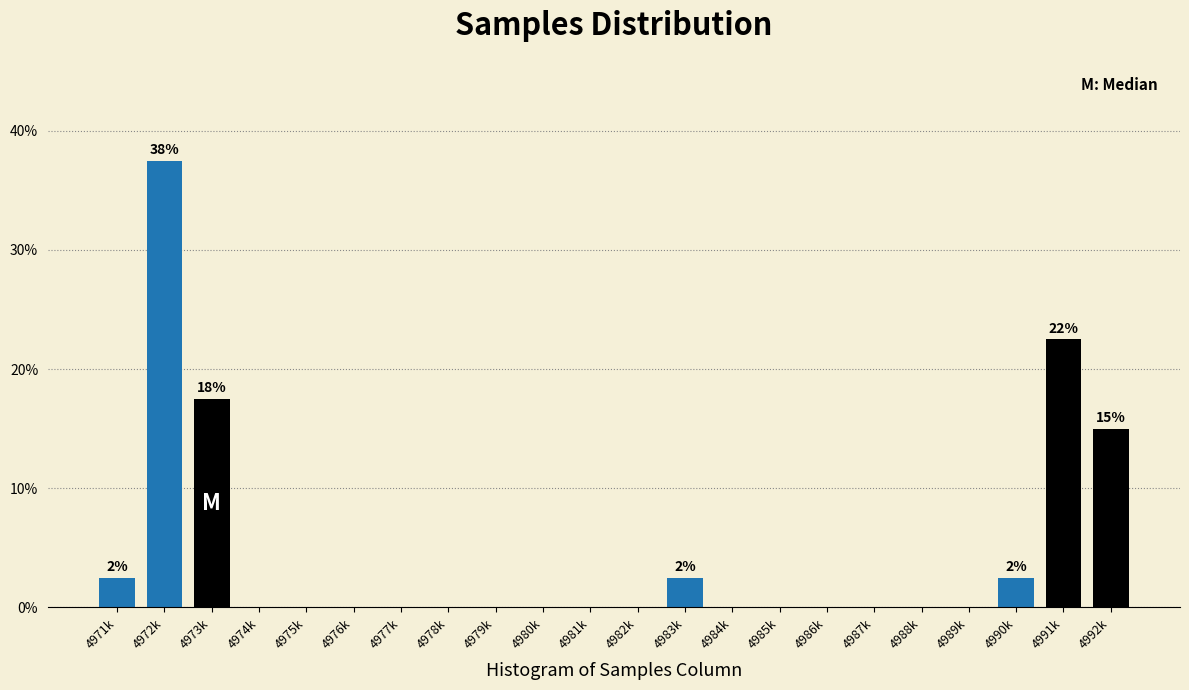

Reading left to right, extract all data points from this chart.

4971k=2.5	4972k=37.5	4973k=17.5	4974k=0.0	4975k=0.0	4976k=0.0	4977k=0.0	4978k=0.0	4979k=0.0	4980k=0.0	4981k=0.0	4982k=0.0	4983k=2.5	4984k=0.0	4985k=0.0	4986k=0.0	4987k=0.0	4988k=0.0	4989k=0.0	4990k=2.5	4991k=22.5	4992k=15.0